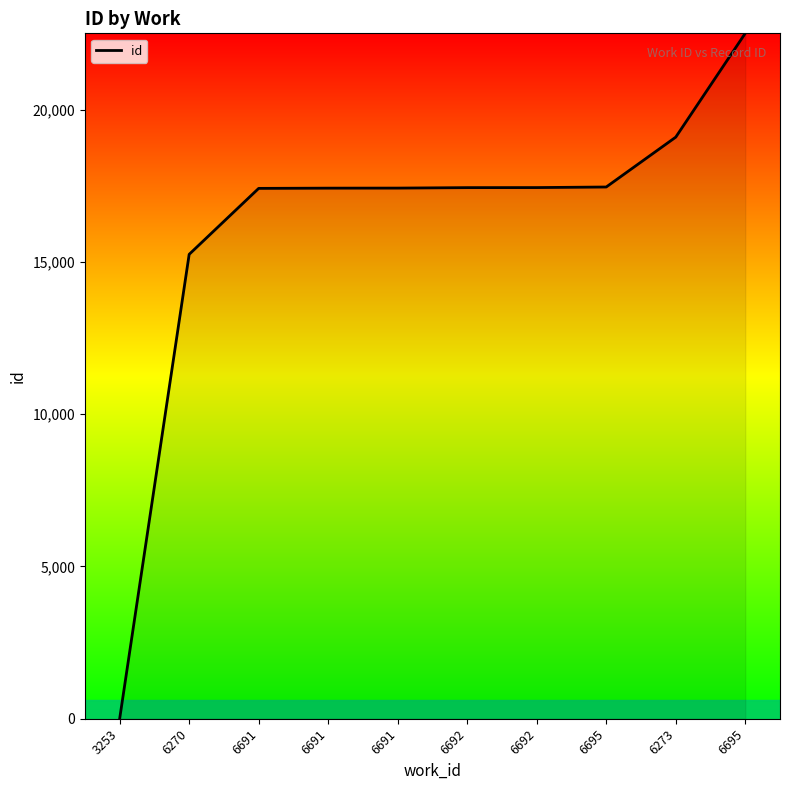

Does the chart have visible grid lines?

No